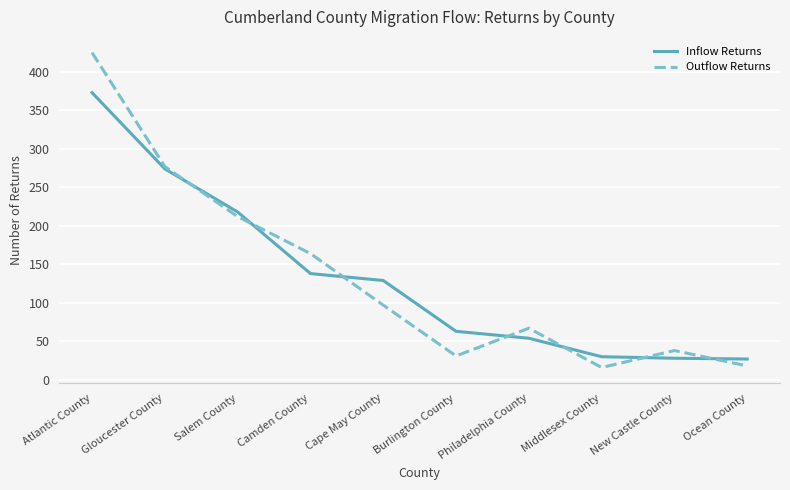

Rank the series by their maximum value, from highest to lowest.

Outflow Returns, Inflow Returns